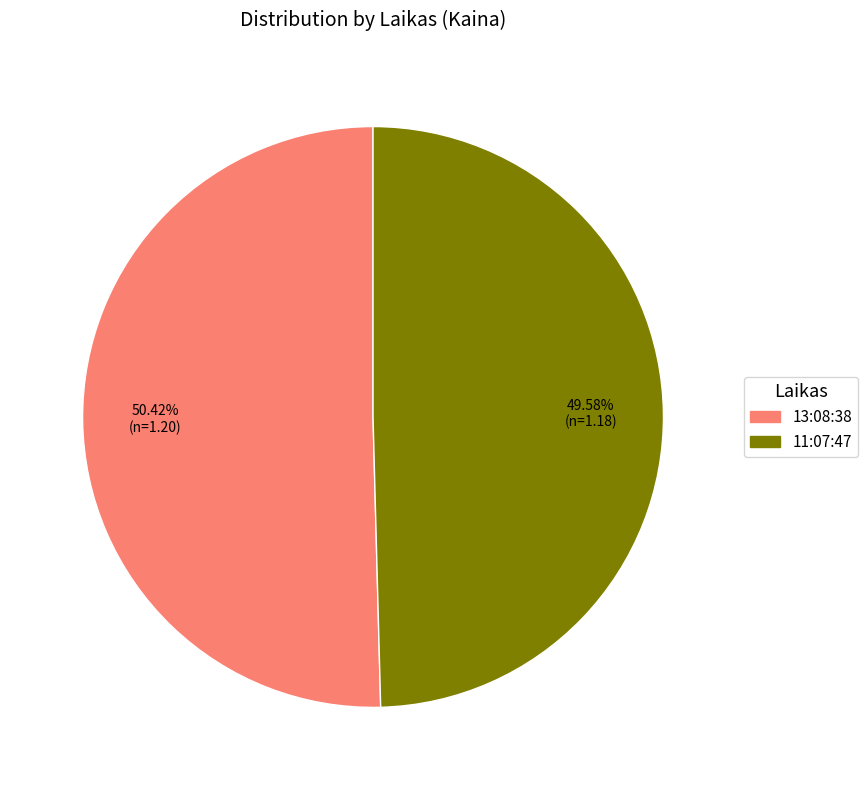

Which category has the biggest portion of the pie?

13:08:38